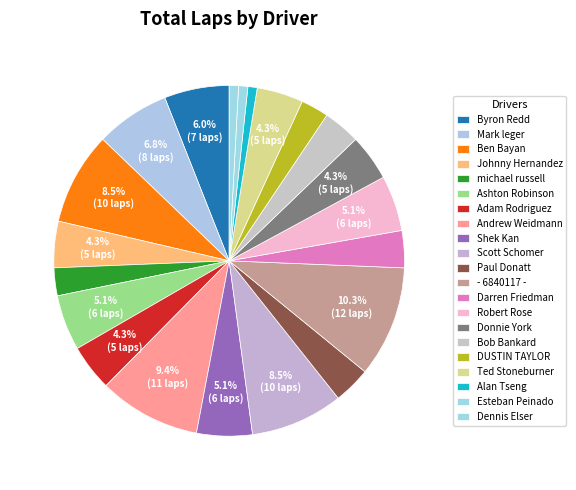

How much of the chart is everything except Robert Rose?

94.9%